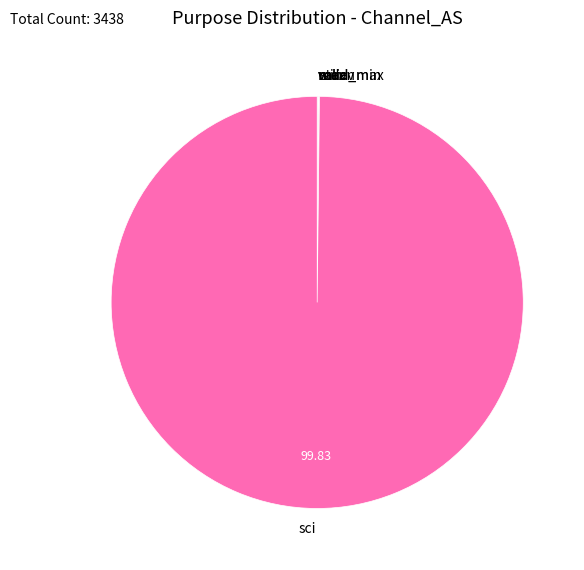

Which slice is the largest?

sci